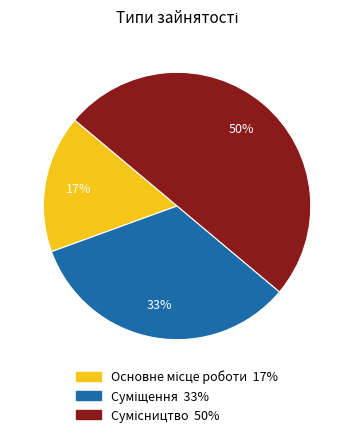

To the nearest percent, what is the average slice percentage?

33%